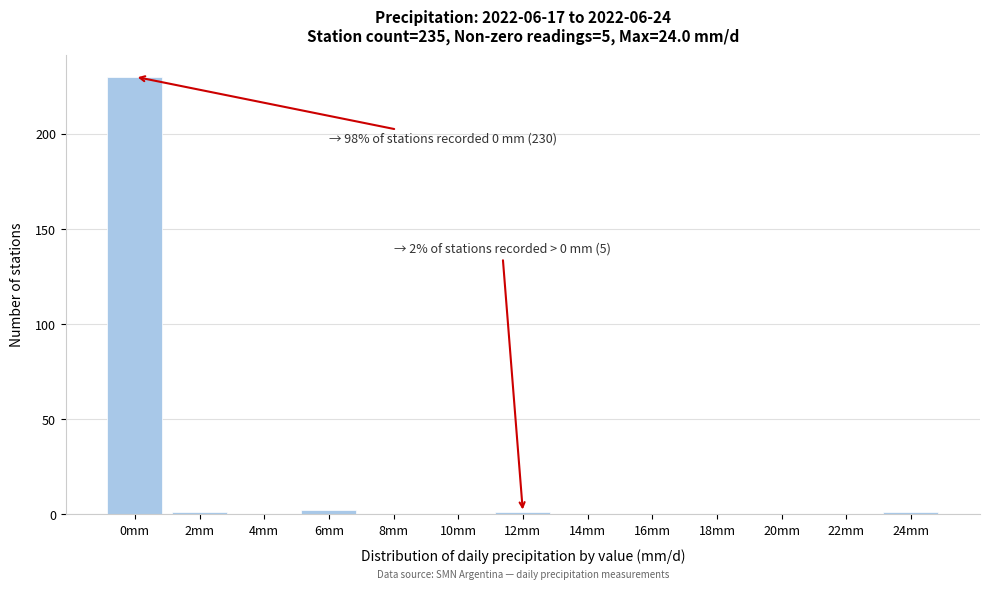

Reading left to right, extract all data points from this chart.

0mm=230	2mm=1	4mm=0	6mm=2	8mm=0	10mm=0	12mm=1	14mm=0	16mm=0	18mm=0	20mm=0	22mm=0	24mm=1